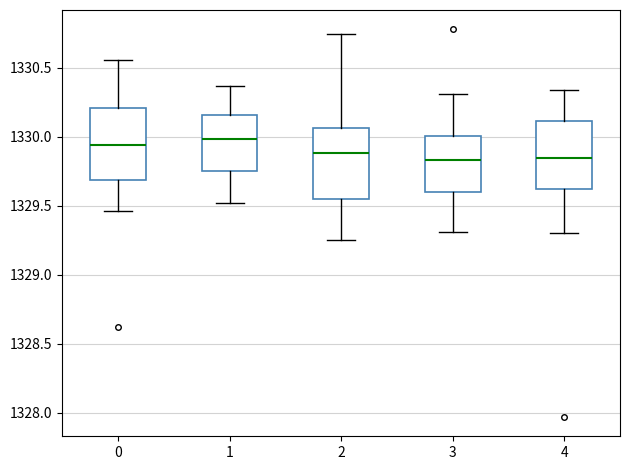

Reading left to right, transcribe this box plot: for each box, give where its median line is, the range the box spans, and where its two whiskers end, as read against the y-axis. The values are not printed on the chart, so give them approximately, as read against the axis.

0: median 1329.95, box 1329.70 to 1330.20, whiskers 1329.45 to 1330.55
1: median 1330.00, box 1329.75 to 1330.15, whiskers 1329.50 to 1330.35
2: median 1329.90, box 1329.55 to 1330.05, whiskers 1329.25 to 1330.75
3: median 1329.85, box 1329.60 to 1330.00, whiskers 1329.30 to 1330.30
4: median 1329.85, box 1329.65 to 1330.10, whiskers 1329.30 to 1330.35